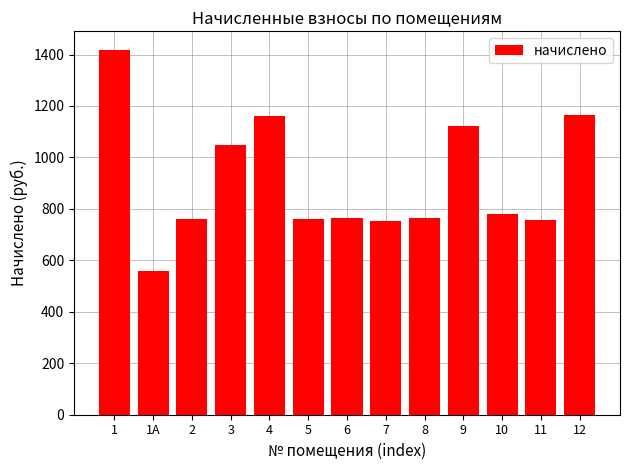

What is the difference between the maximum and minimum values?

861.8